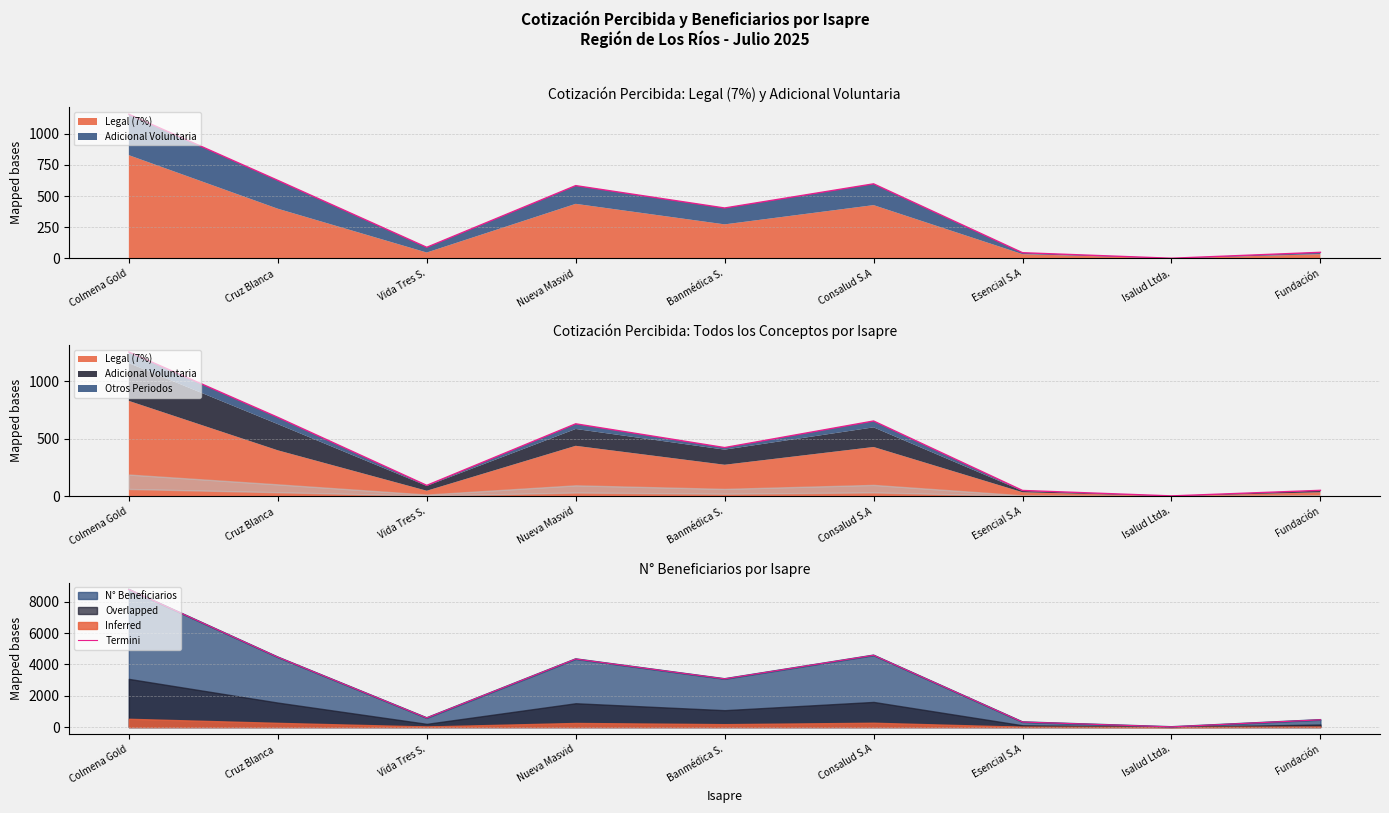

What is the minimum value shown in the chart?

12